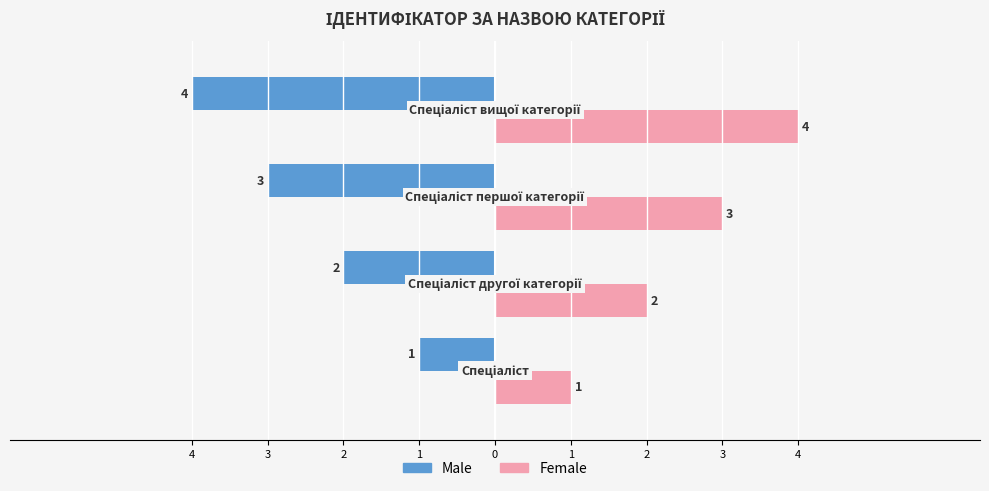

What are all the series names shown in the legend?

Male, Female